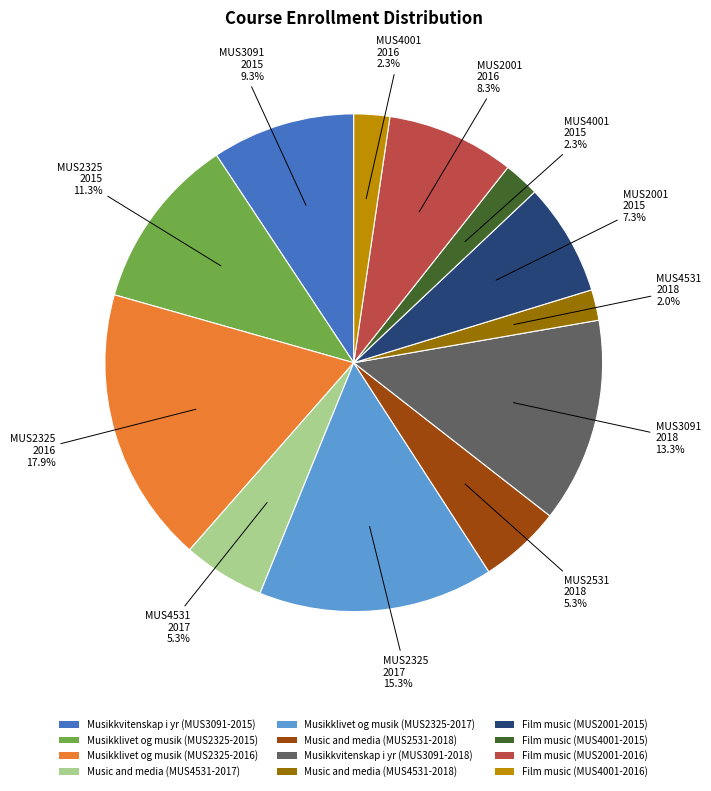

Combined, what portion of the pie is Music and media (MUS2531-2018) and Film music (MUS4001-2016)?

7.6%